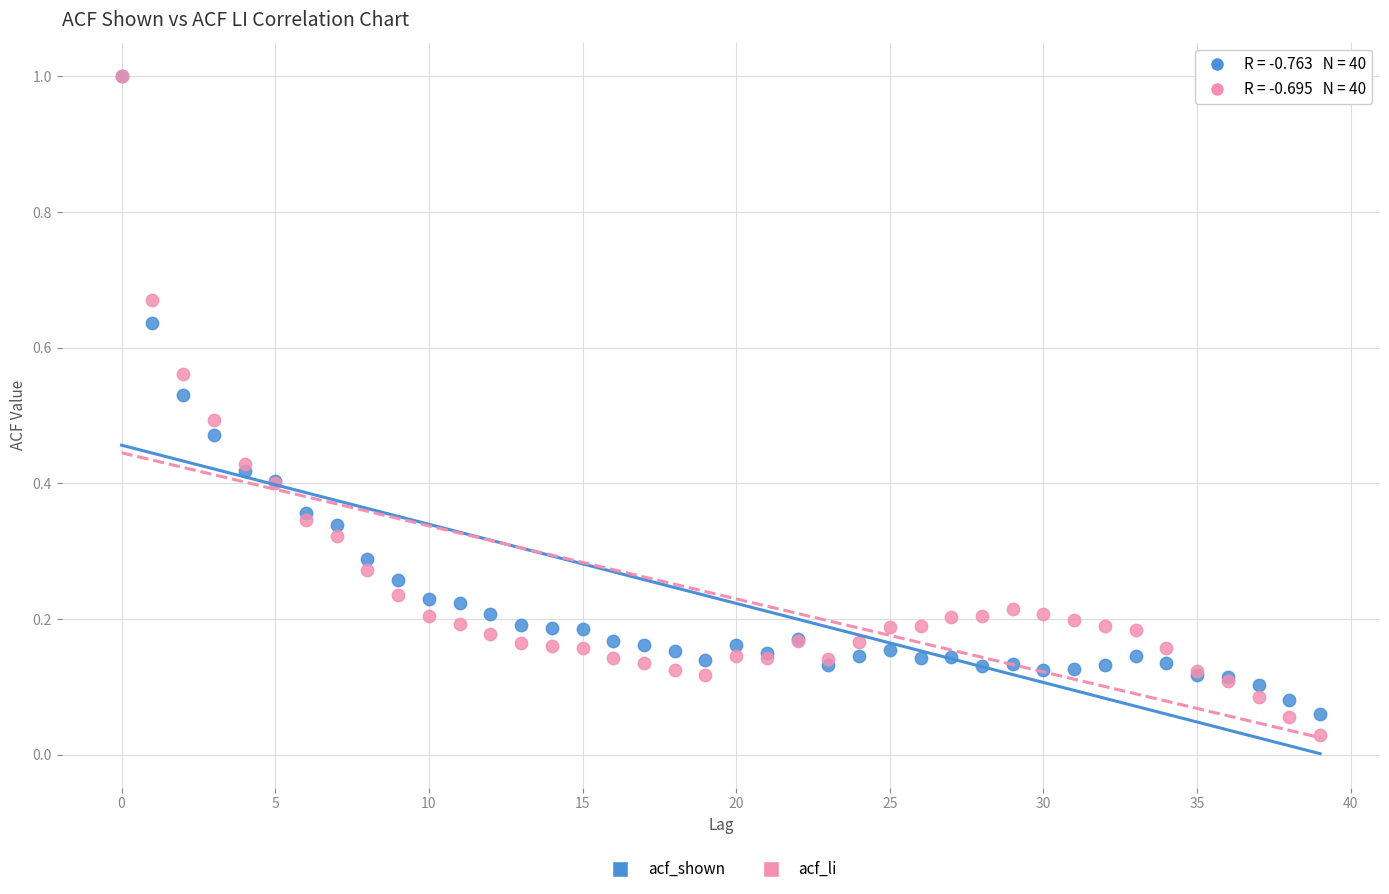

What are all the series names shown in the legend?

acf_shown, acf_li